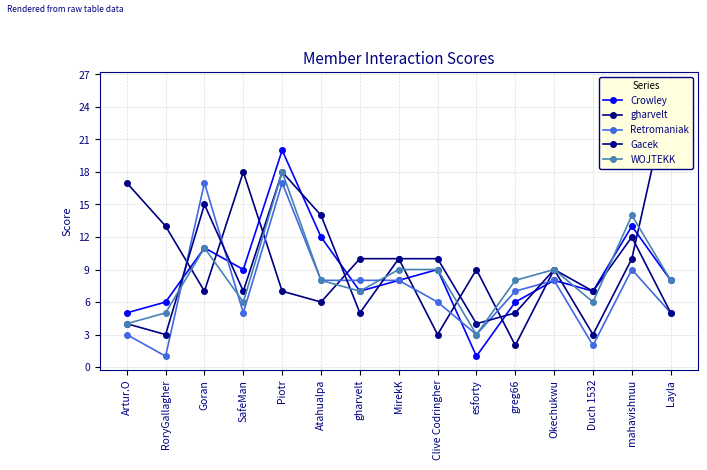

The value of Crowley at Layla is 8. True or false?

True